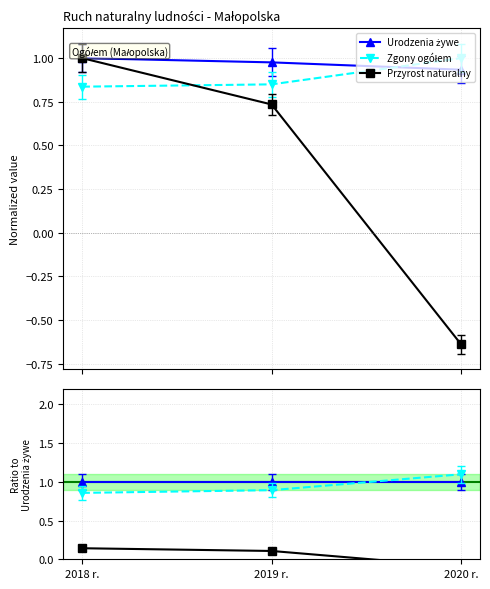

Reading left to right, list all the values displayed in this chart.

Urodzenia żywe: 1.0	1.0	1.0
Zgony ogółem: 0.9	0.9	1.1
Przyrost naturalny: 0.1	0.1	-0.1